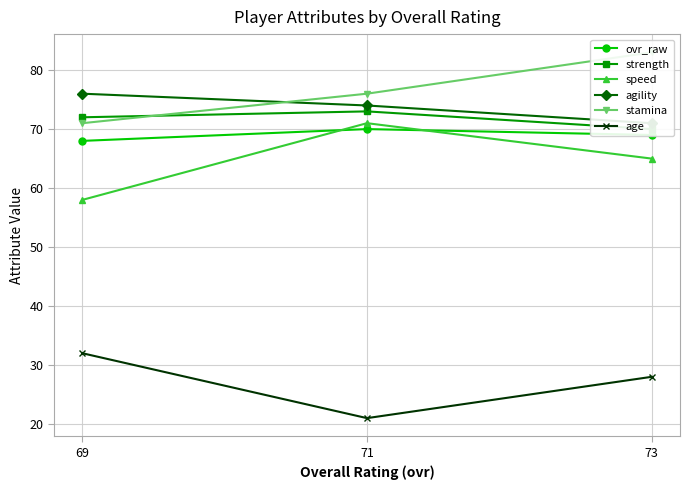

Which series changed the most between 71 and 73?

stamina